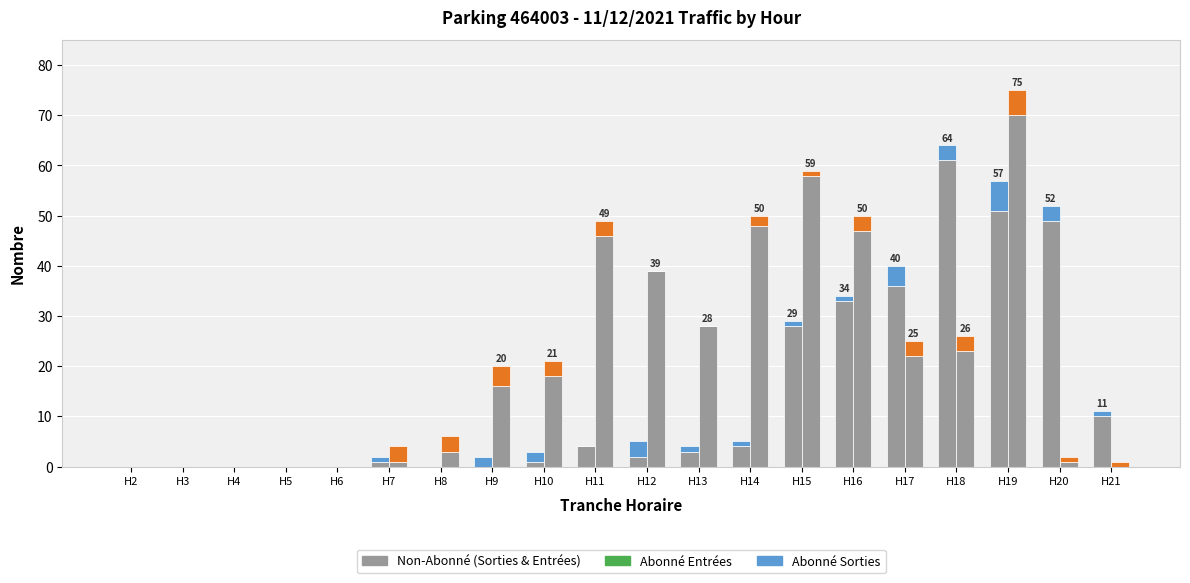

How many data points in SORTIES (Abonné) are less than 1?

7